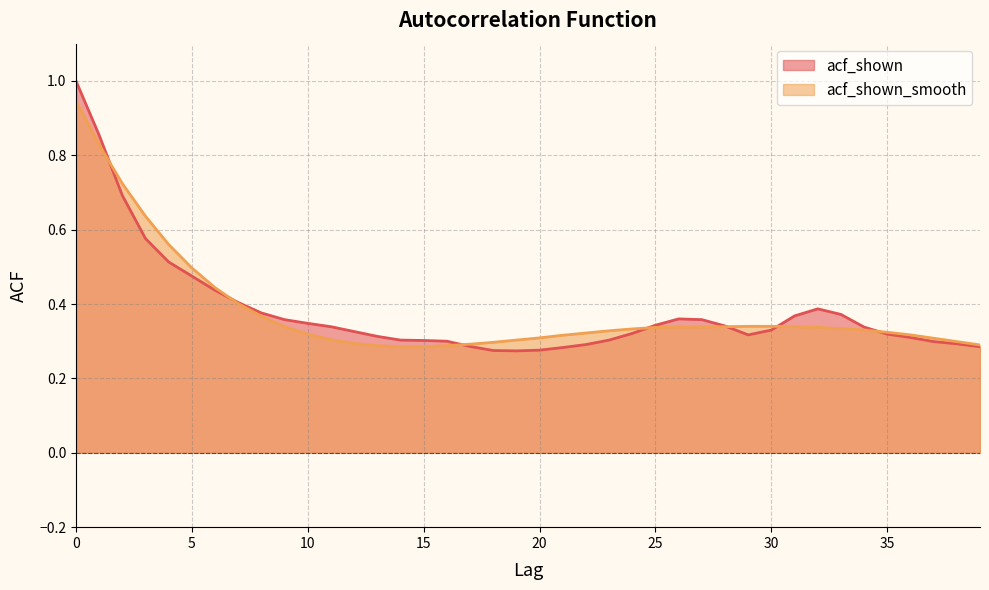

True or false: acf_shown and acf_shown_smooth intersect in this chart.

True